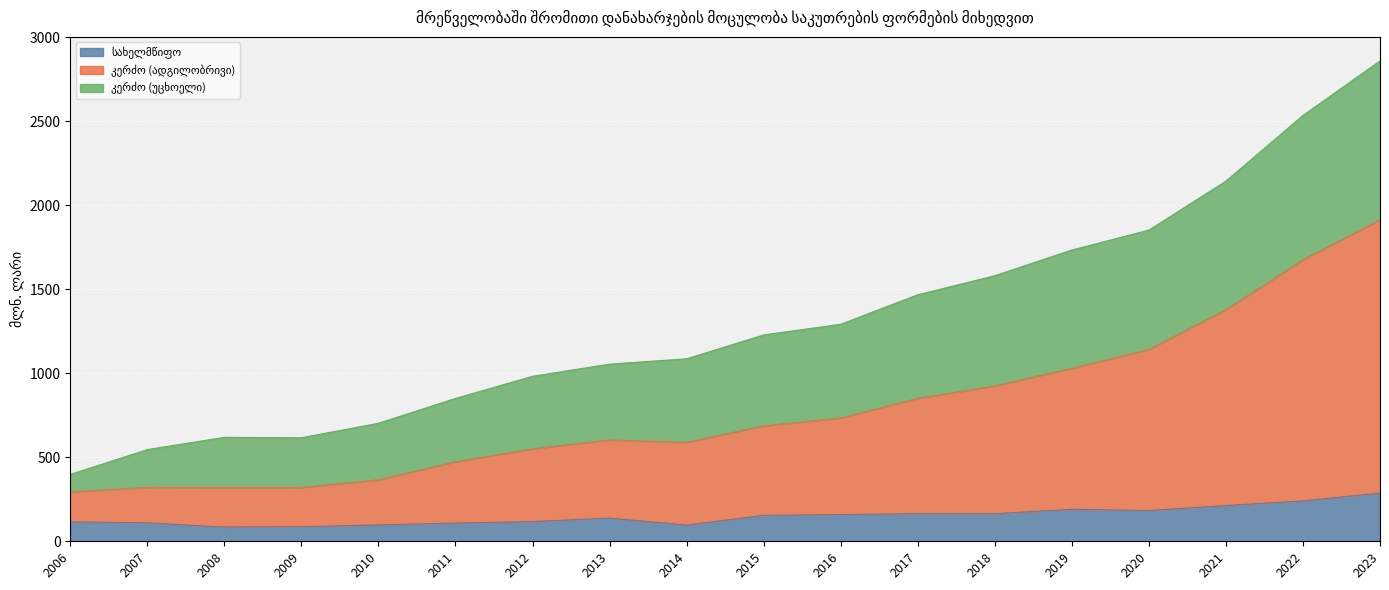

True or false: კერძო (ადგილობრივი) and სახელმწიფო intersect in this chart.

False